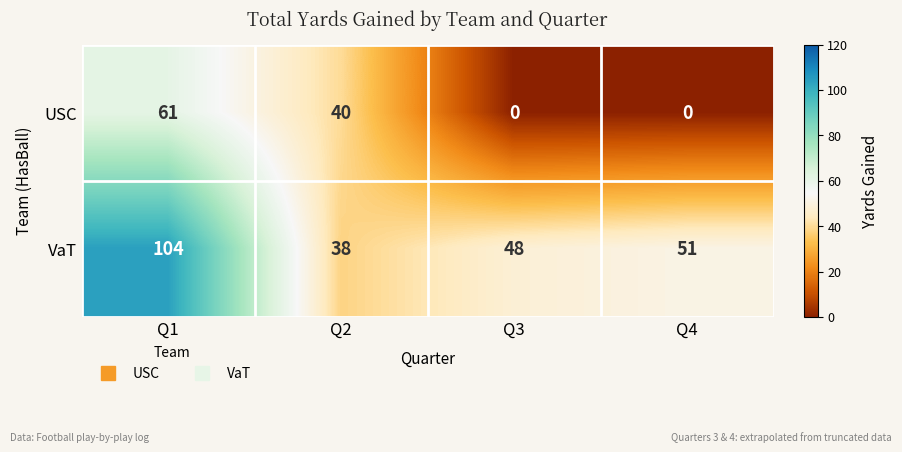

At Q2, list the series in order from smallest to largest.

VaT, USC